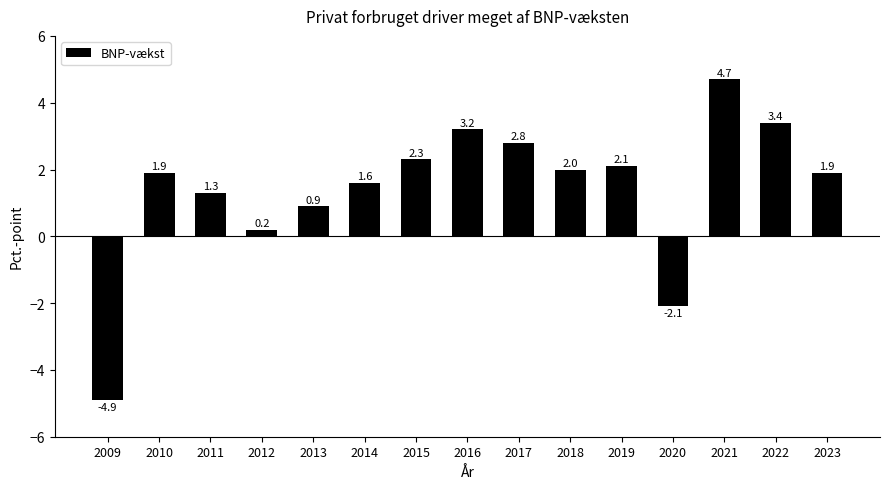

Between 2012 and 2019, which is larger?

2019